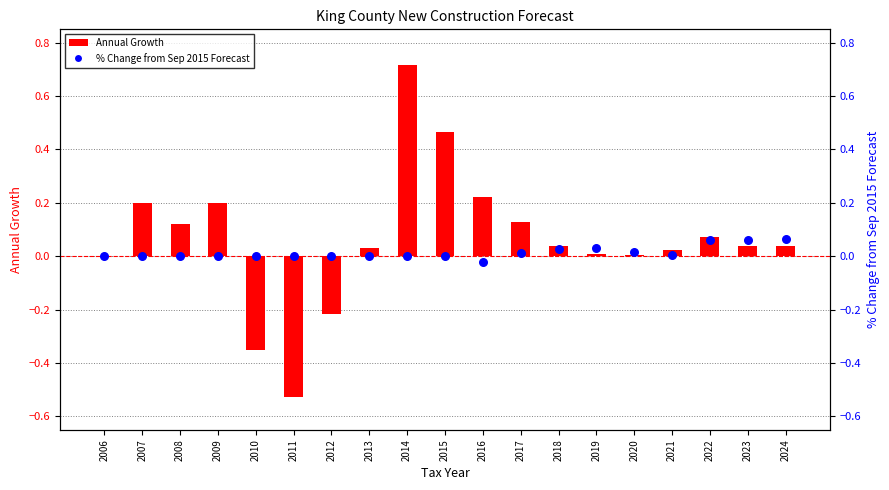

Which series contains the highest Y value?

Annual Growth